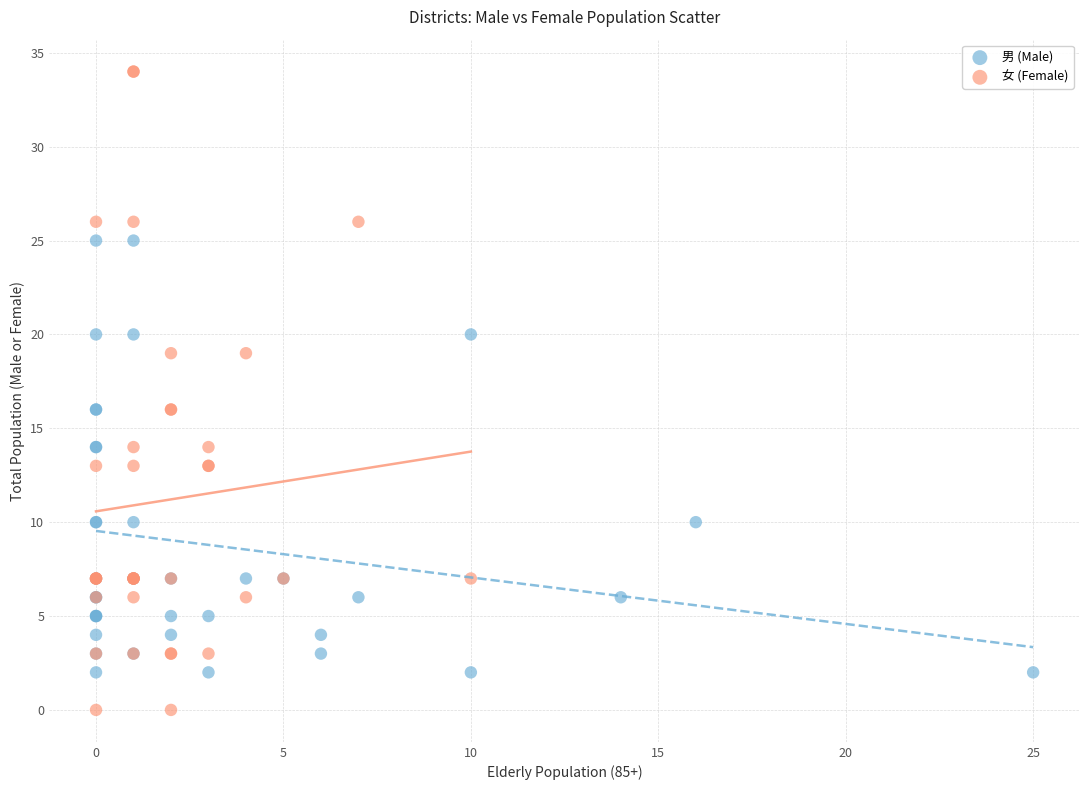

What are all the series names shown in the legend?

男 (Male), 女 (Female)